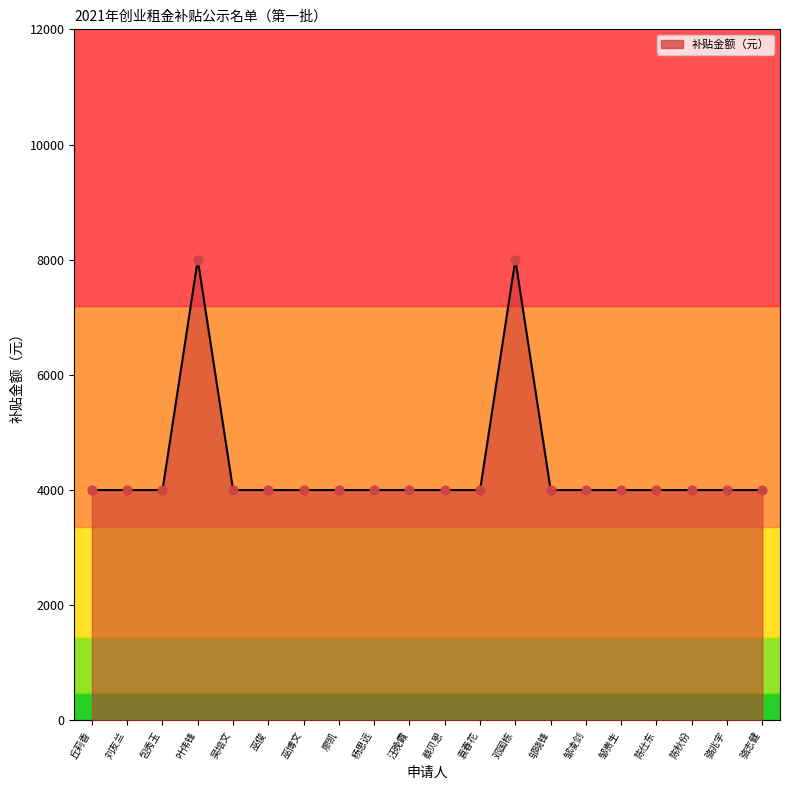

What is the ratio of the value at 巫俊 to the value at 杨思远?

1.0